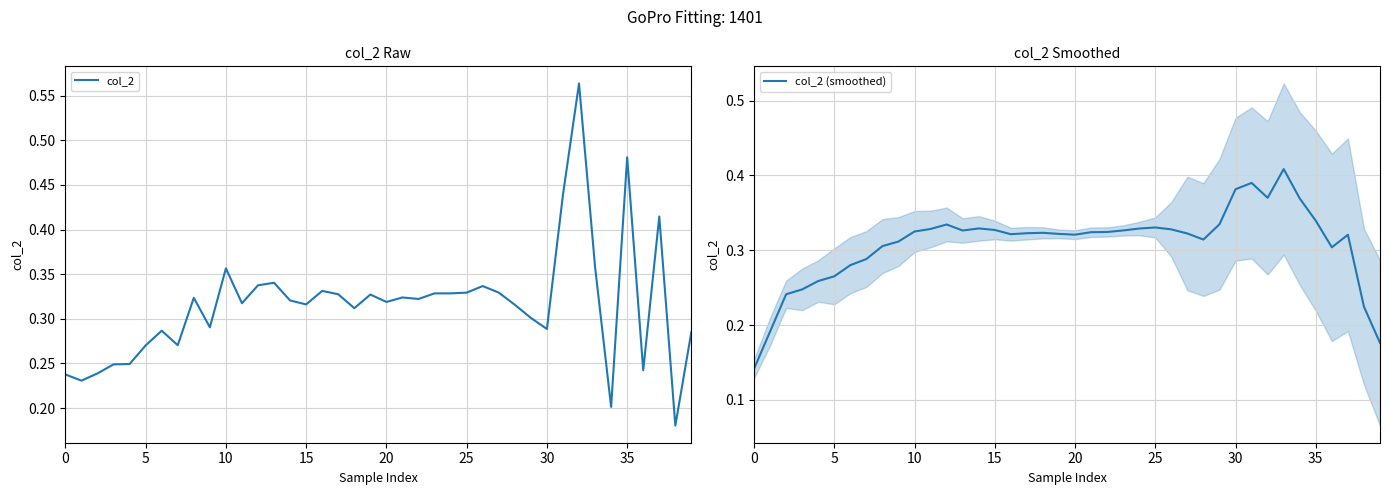

How many times do col_2 (smoothed) and col_2 cross each other?

26